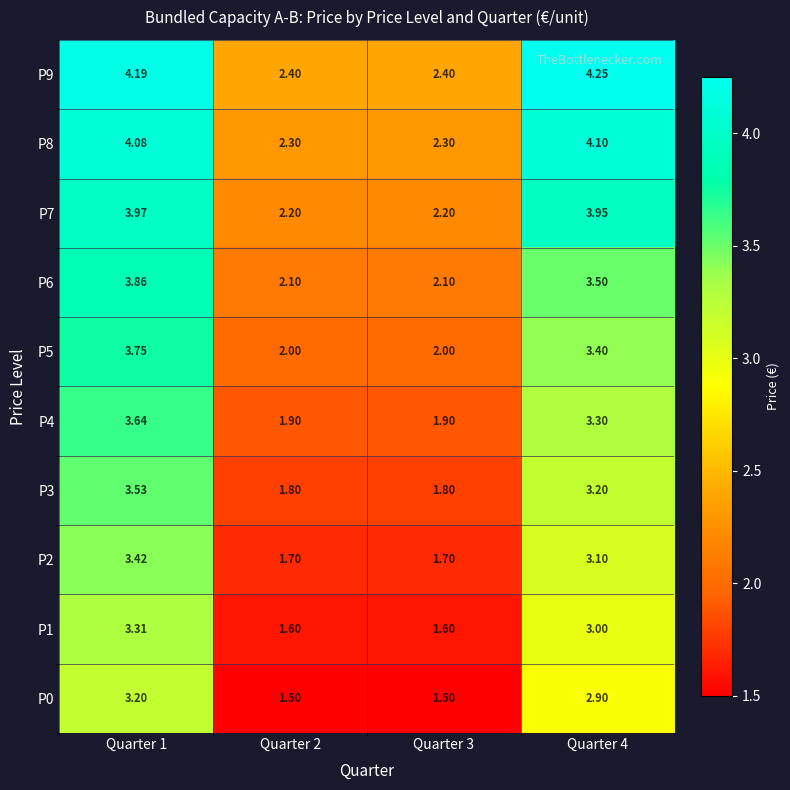

Is the value of P2 at Quarter 2 greater than the value of P3 at Quarter 1?

No